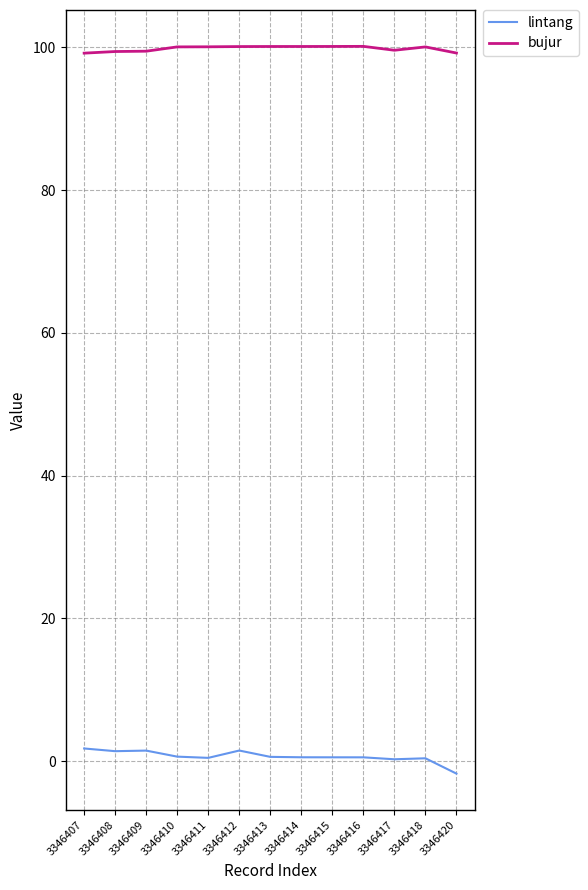

Is it true that bujur equals 100.1 at 3346413?

True